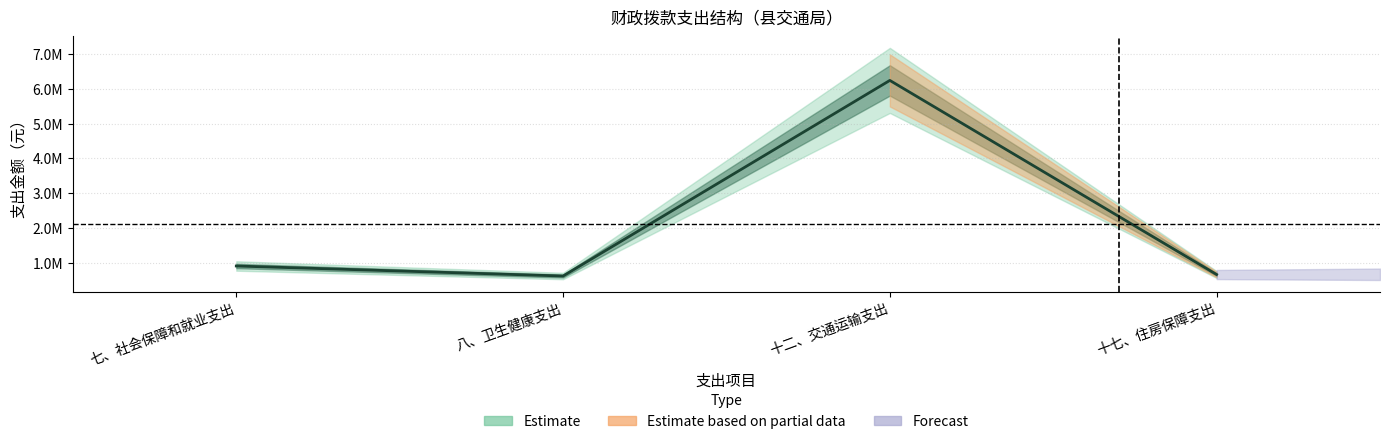

What is the difference between the maximum and second lowest values in the 一般公共预算 series?

5581841